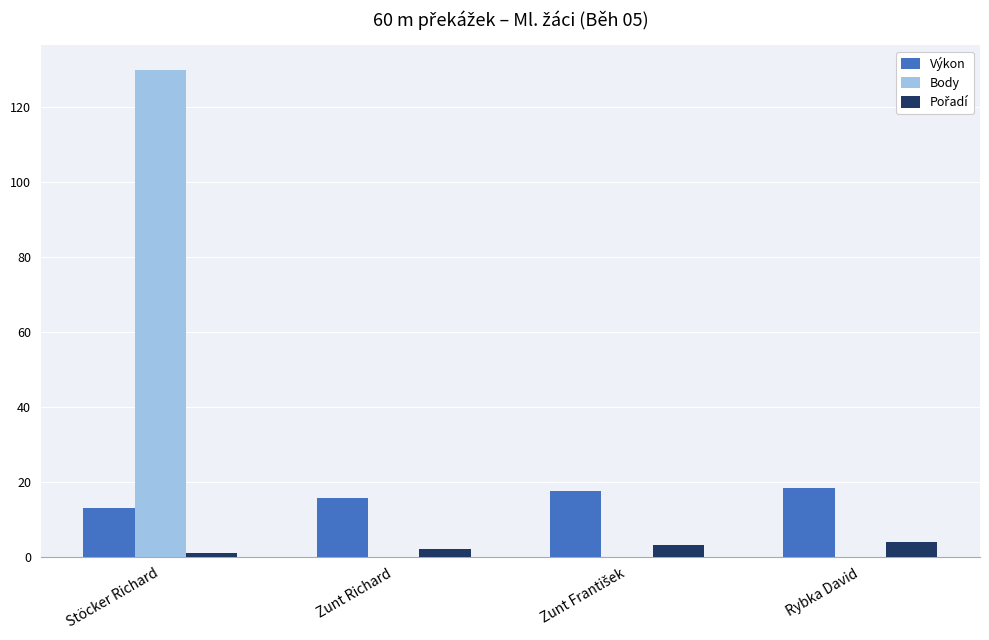

Is it true that Výkon equals 15.7 at Zunt Richard?

True